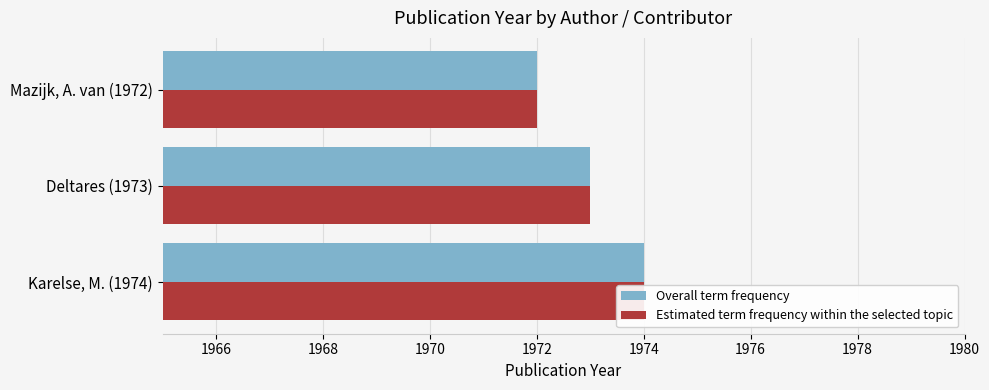

Reading left to right, extract all data points from this chart.

Overall term frequency: 1974	1973	1972
Estimated term frequency within the selected topic: 1974	1973	1972